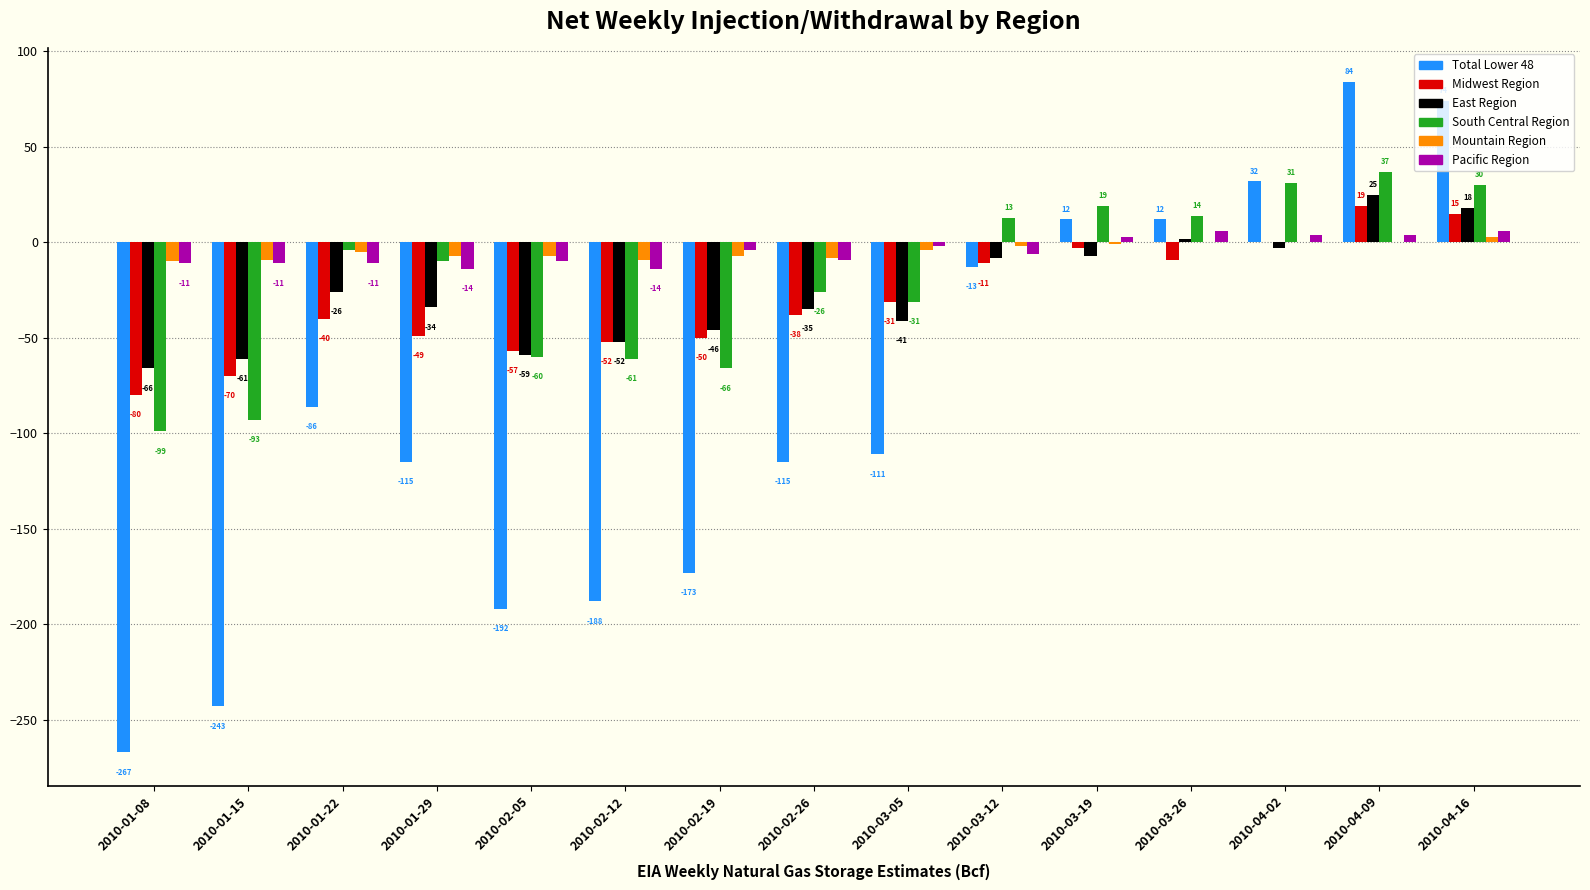

How many groups of bars are there?

15